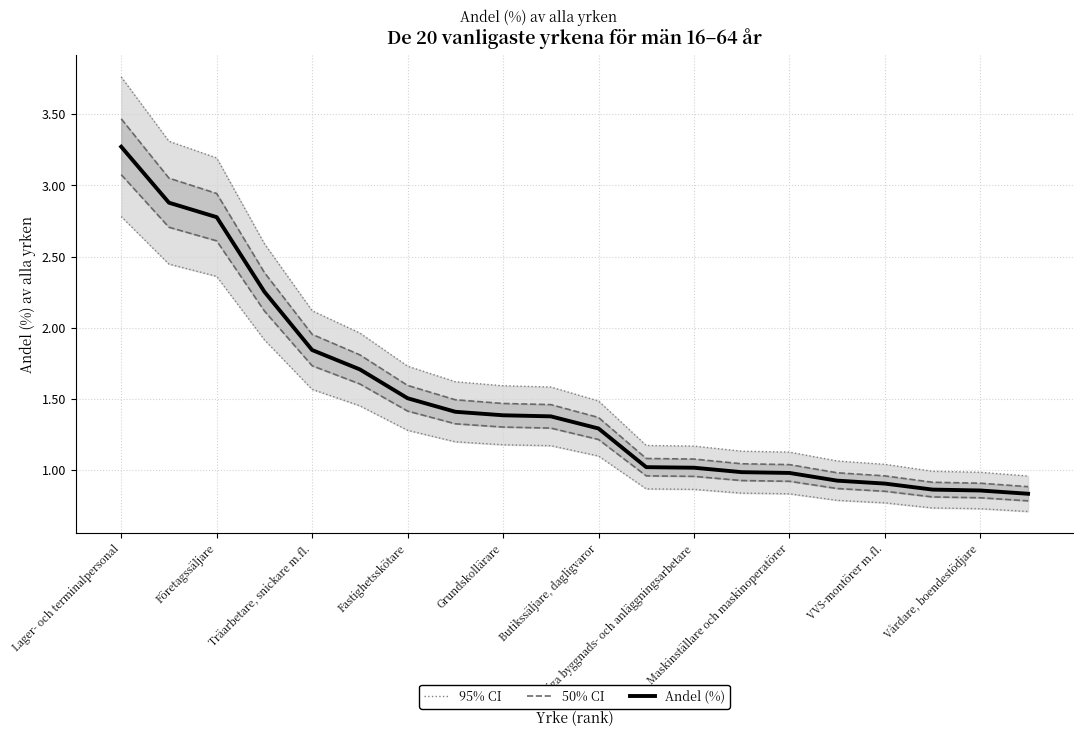

Rank the series by their maximum value, from highest to lowest.

95% CI, 50% CI, Andel (%)